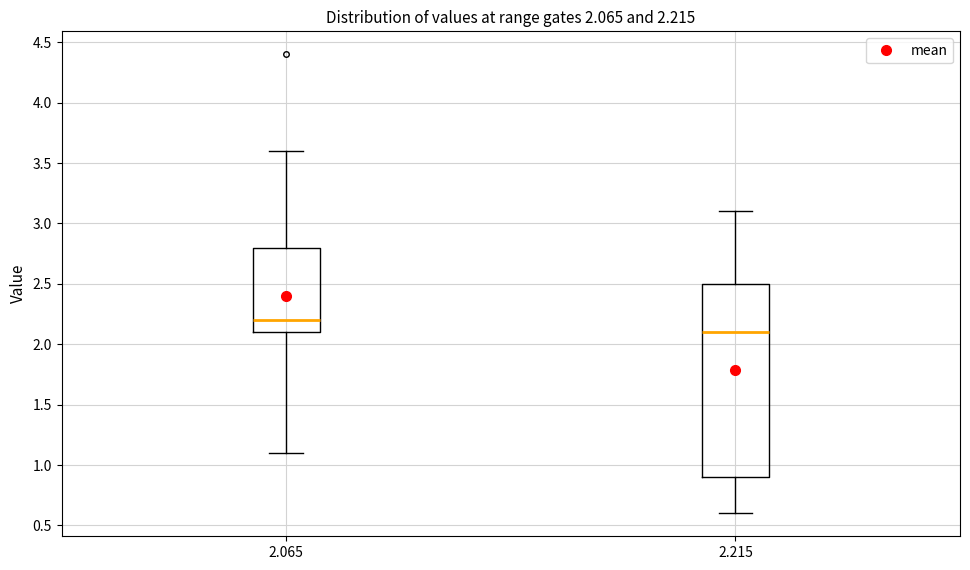

Which box has the highest median line?

2.065